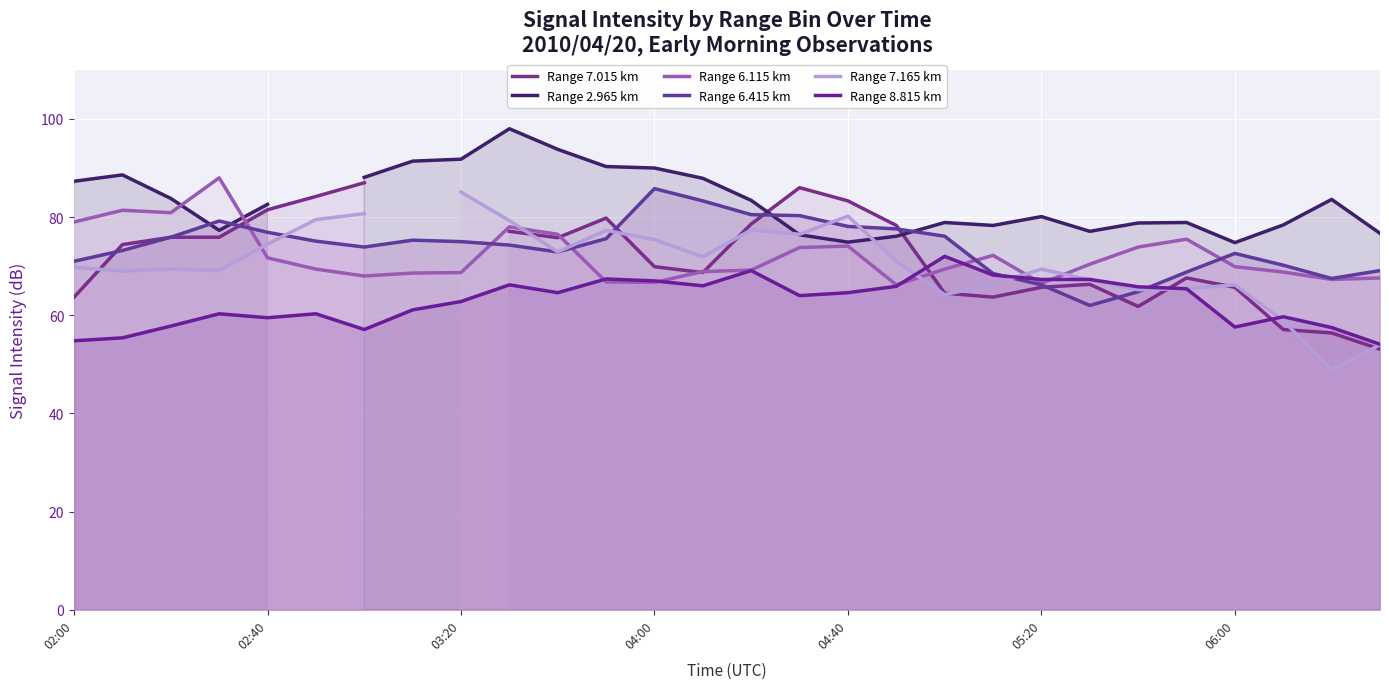

True or false: Range 8.815 km and Range 7.015 km intersect in this chart.

True